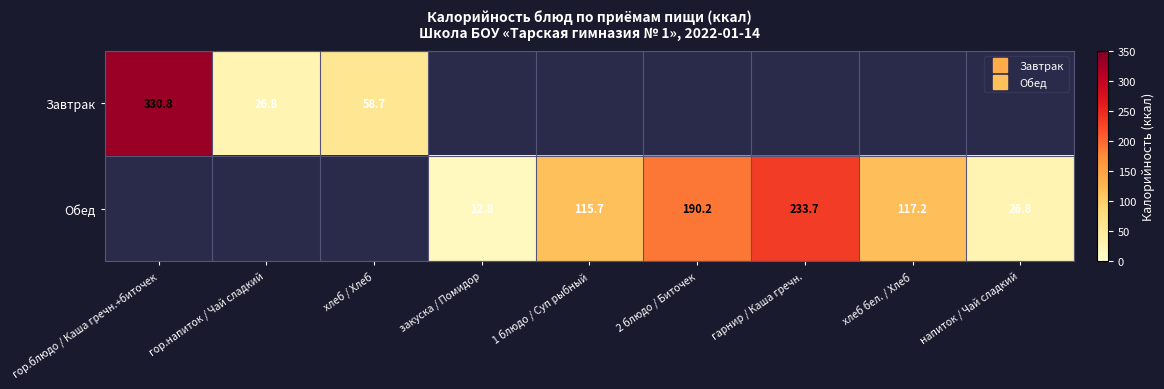

Is the value of Обед at напиток / Чай сладкий greater than the value of Завтрак at хлеб бел. / Хлеб?

No